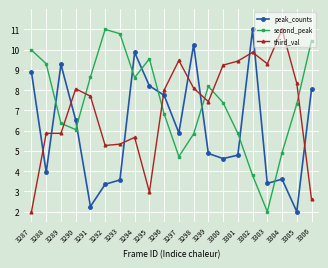

How many lines are shown in the chart?

3